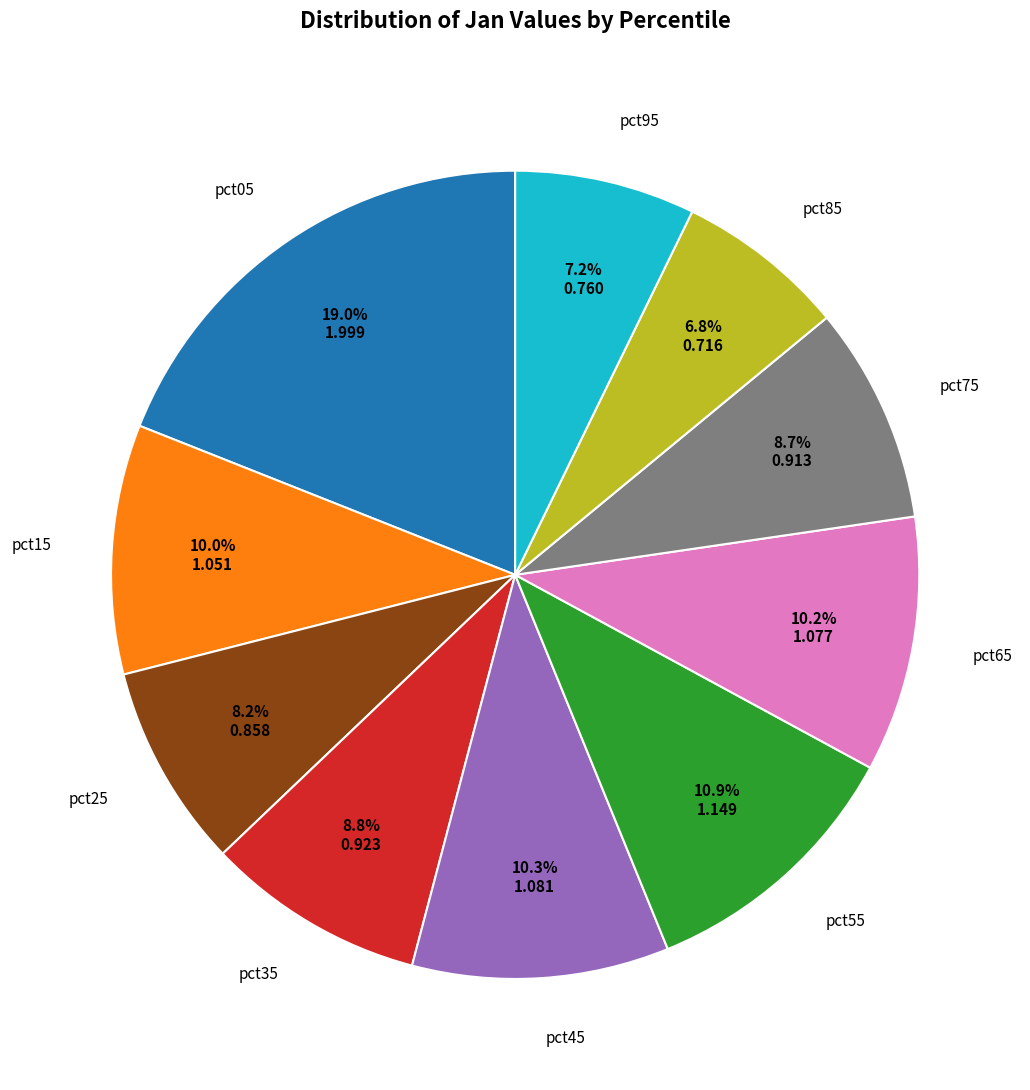

To the nearest percent, what percentage of the pie is pct75?

9%